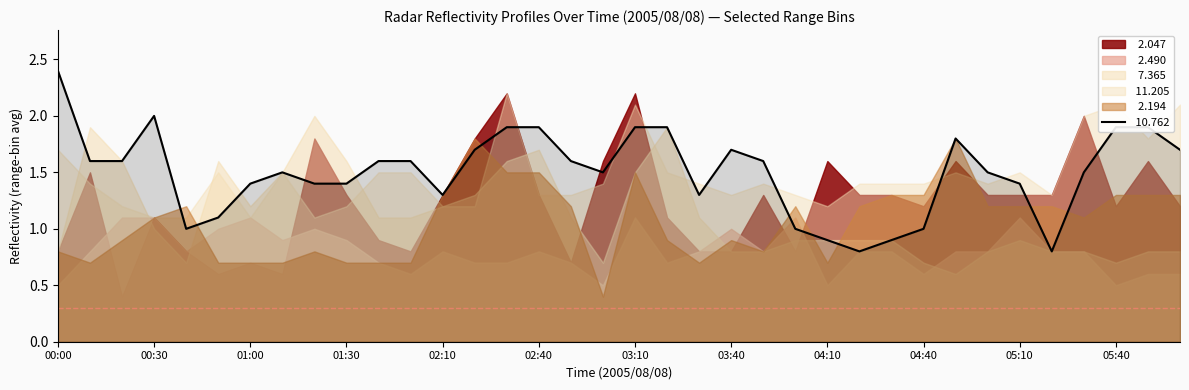

The value of   2.047 at 00:50 is 0.6. True or false?

True